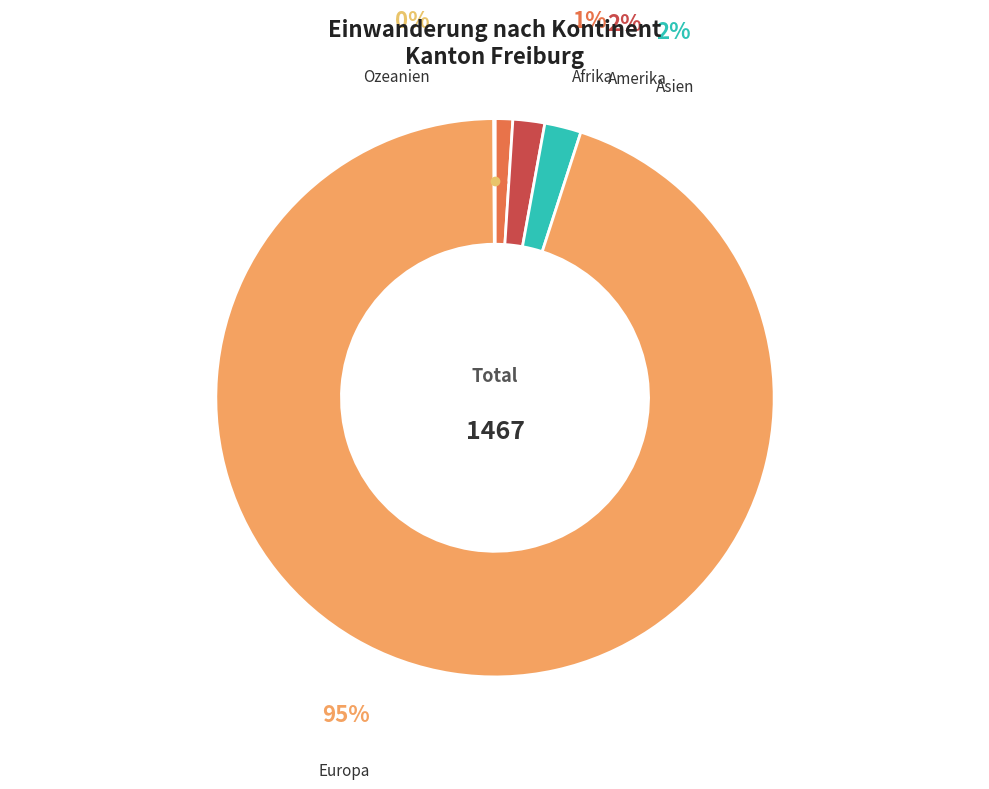

Which slice is the largest?

Europa